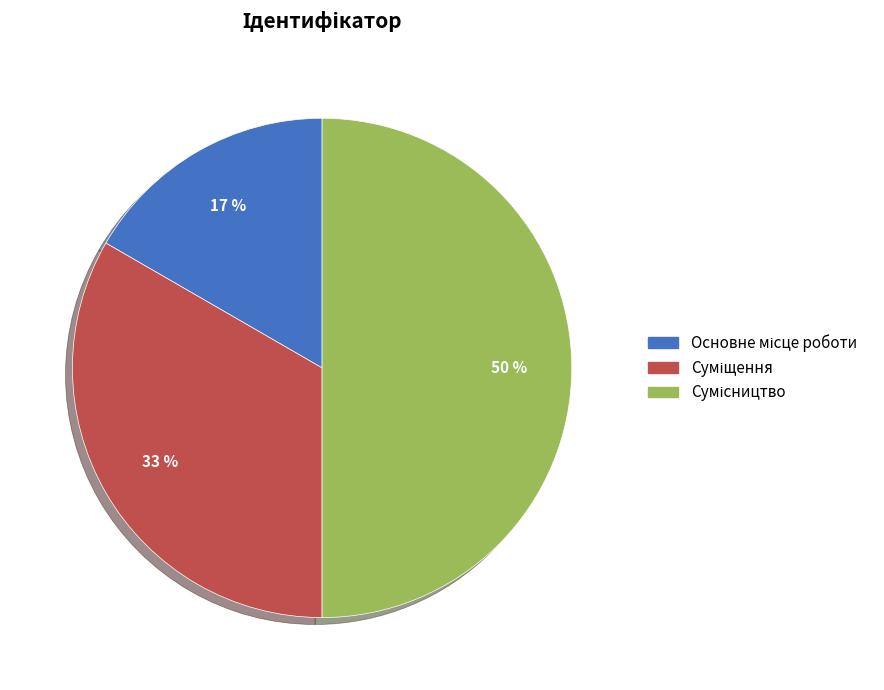

To the nearest percent, what is the difference between the largest and smallest slice percentages?

33%